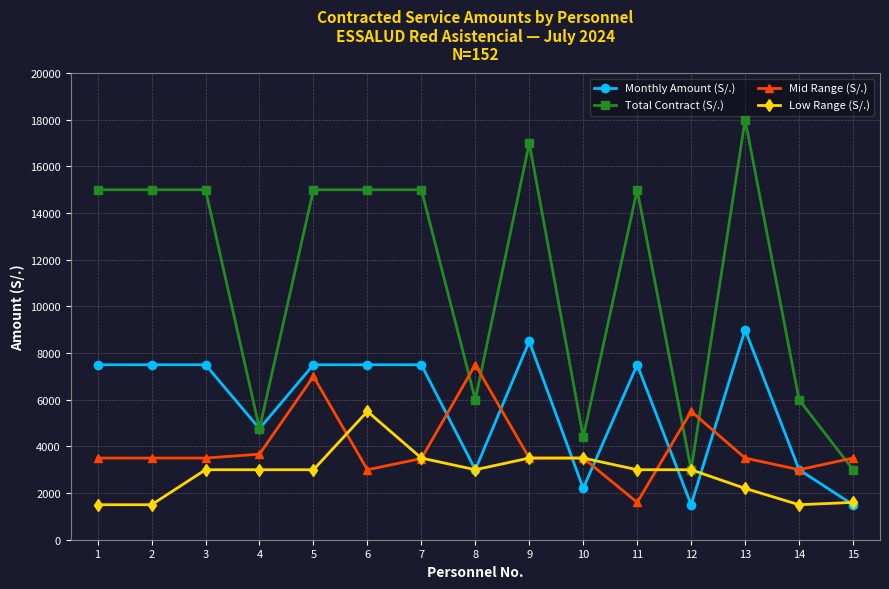

What is the value of the Mid Range (S/.) point at the 14th from the left?

3000